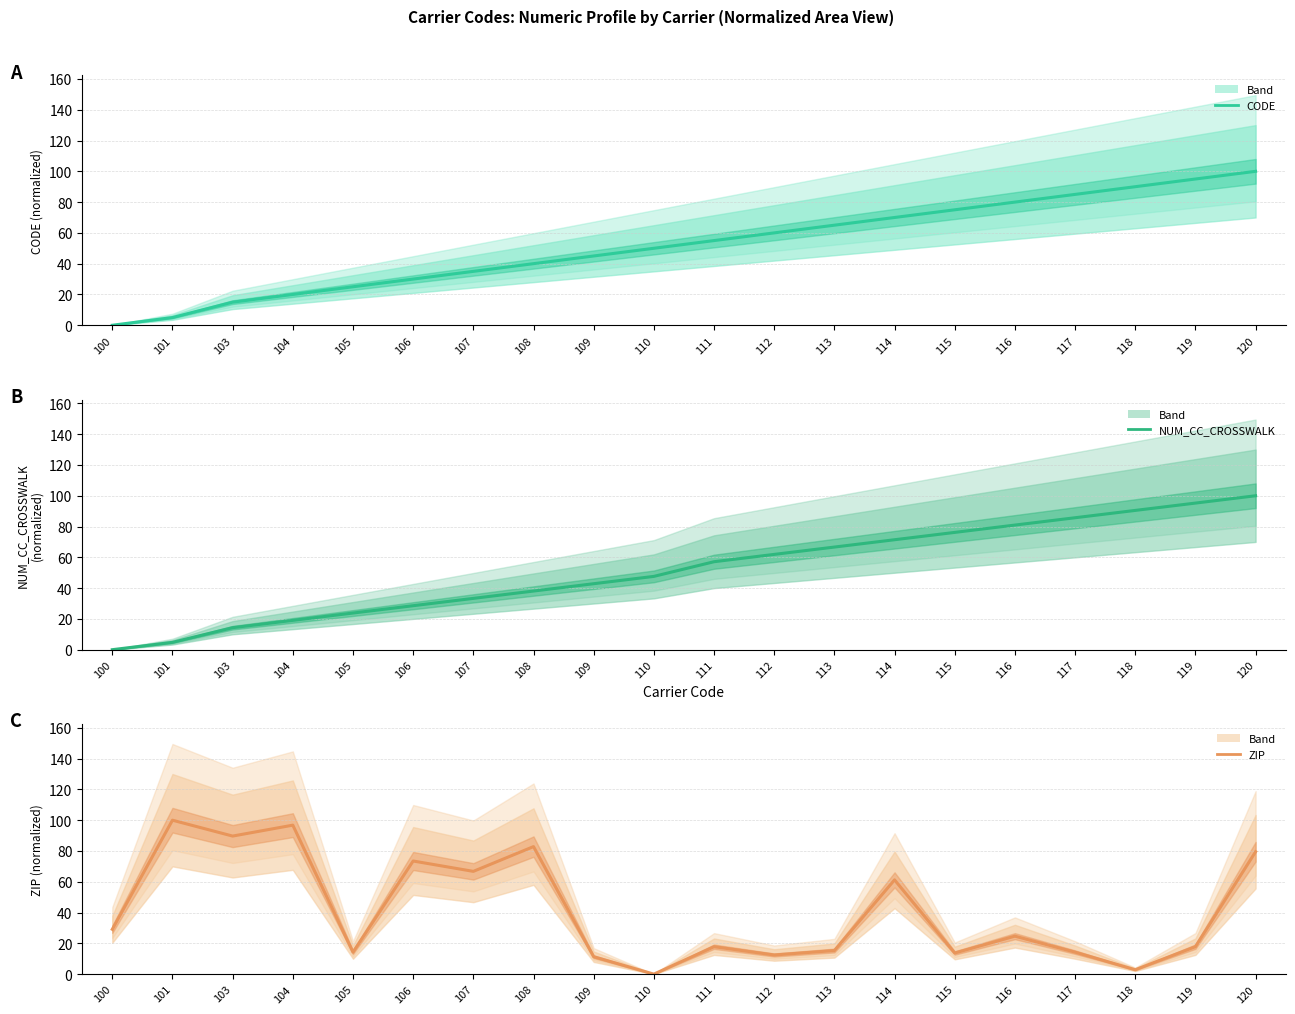

At which label is CODE estimate closest to 50?

110